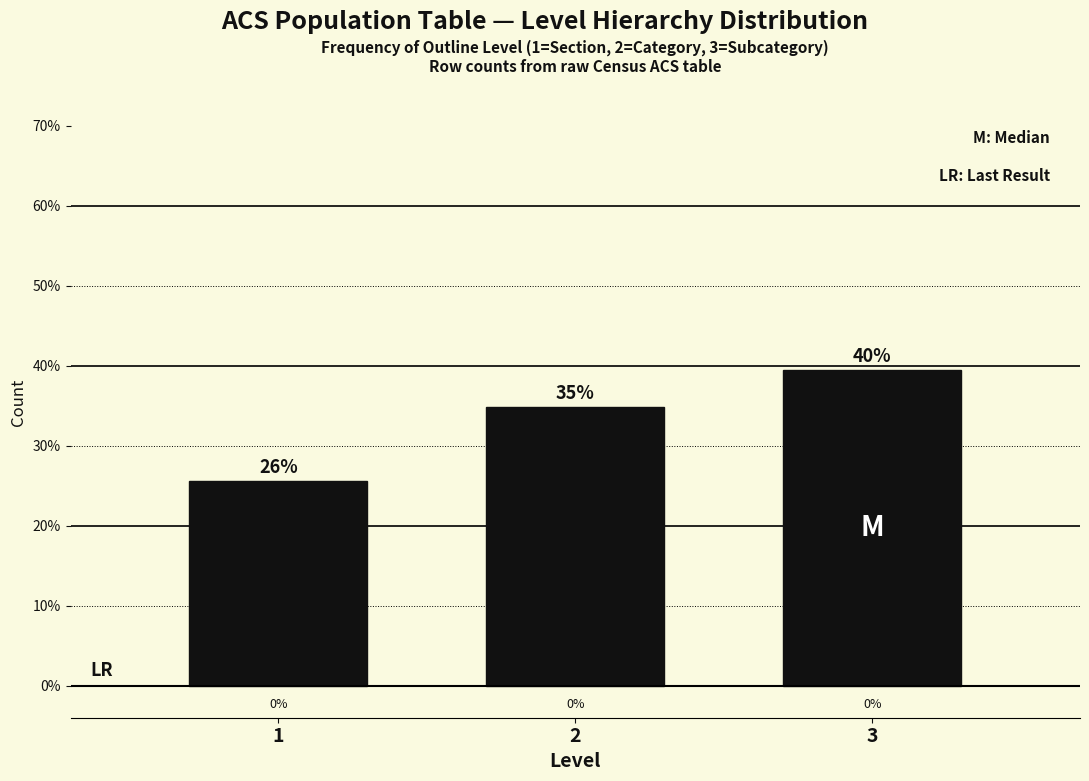

Are the bars horizontal?

No